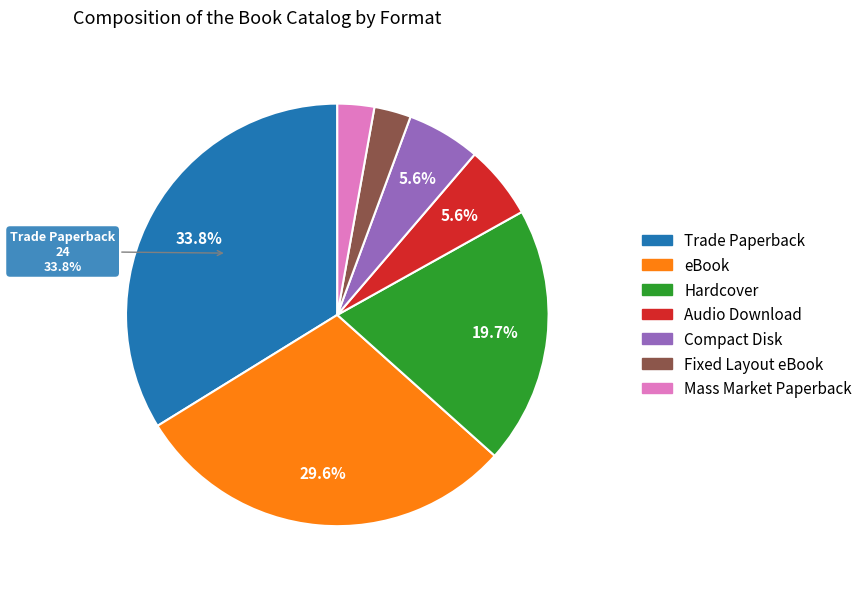

The Hardcover slice represents 20% of the pie. True or false?

True